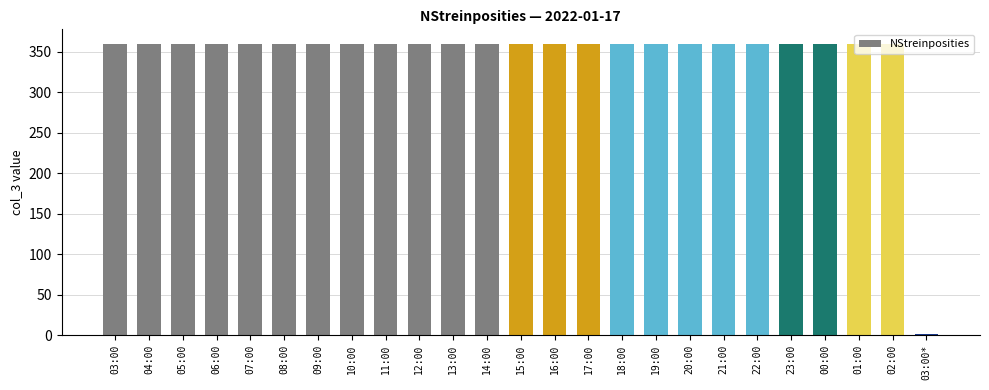

What is the sum of all values?

8641